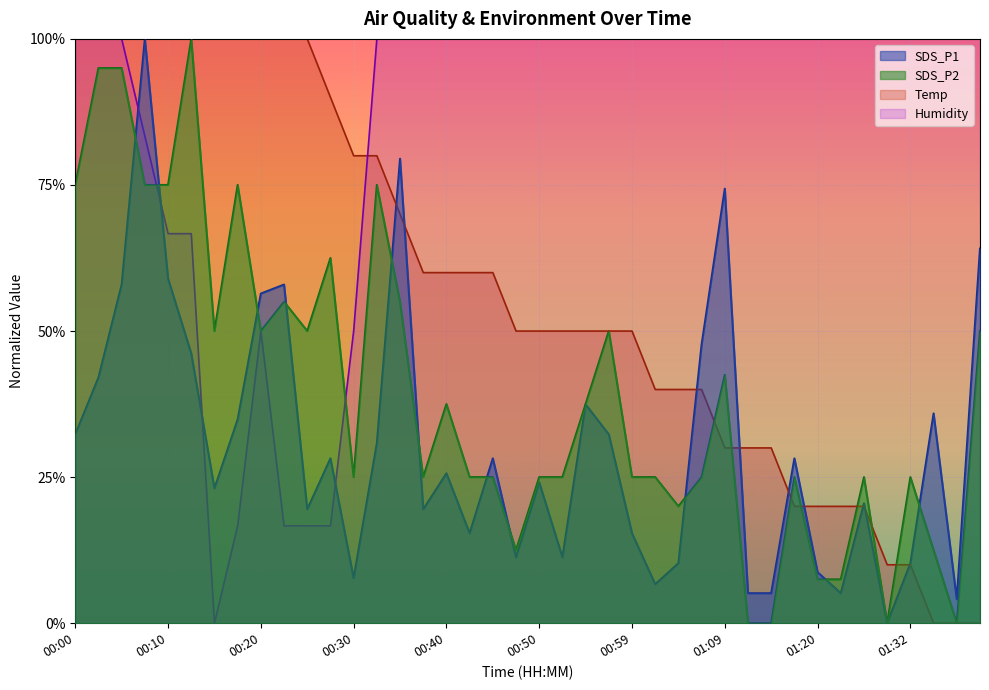

Which series has the largest range (max minus min)?

SDS_P1